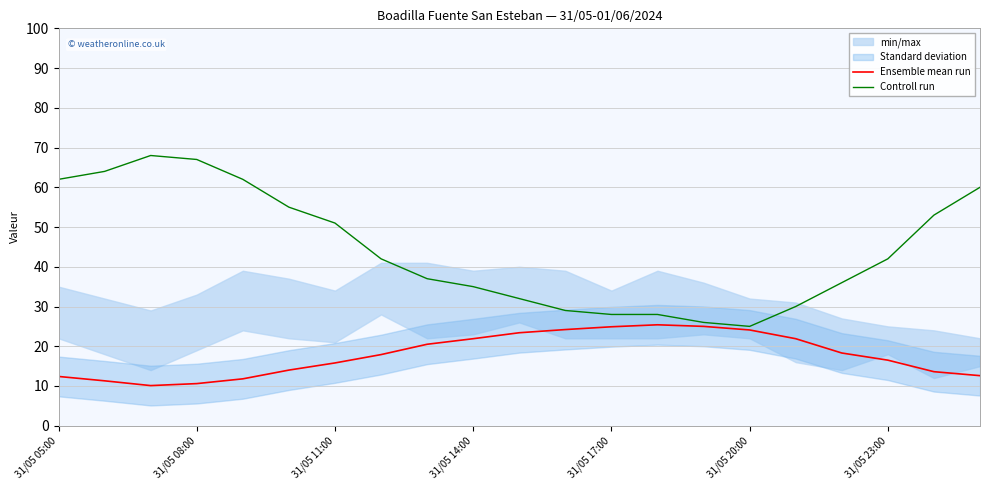

What is the difference between the second highest and second lowest values in the Ensemble mean run series?

14.4